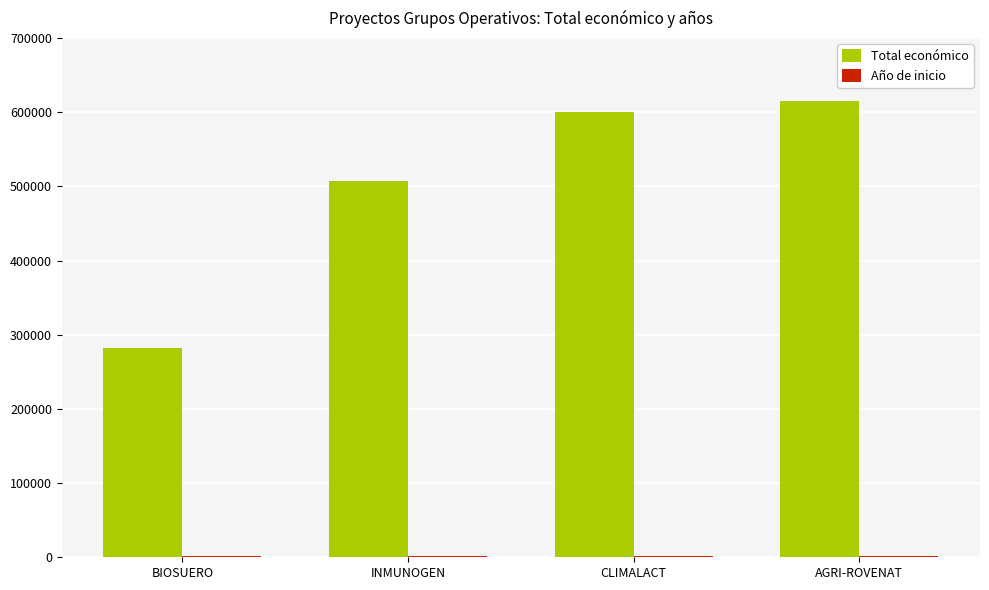

Is it true that Total económico equals 448438 at BIOSUERO?

False